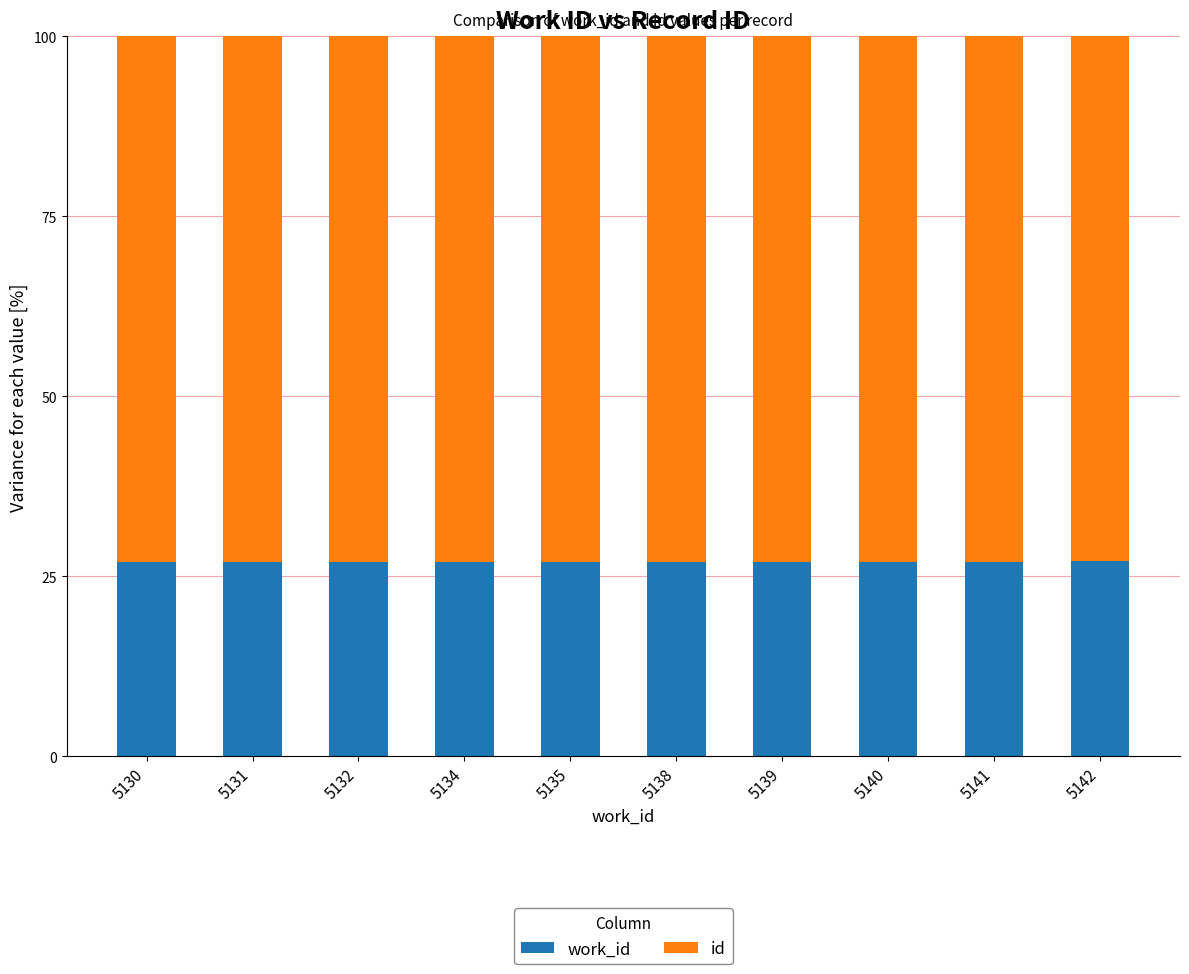

What is the total value across all series at 5139?

100.0